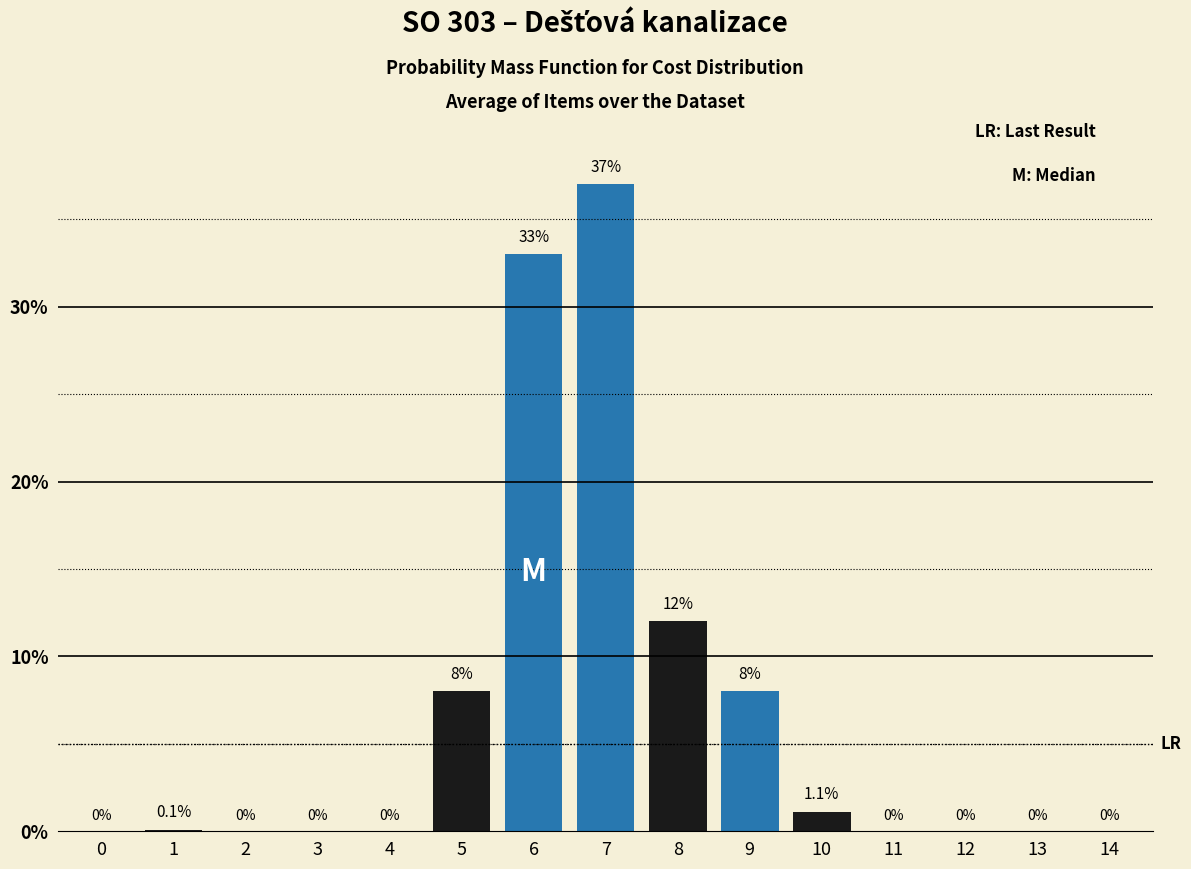

Reading left to right, what are all the values shown in this chart?

0=0.0	1=0.1	2=0.0	3=0.0	4=0.0	5=8.0	6=33.0	7=37.0	8=12.0	9=8.0	10=1.1	11=0.0	12=0.0	13=0.0	14=0.0